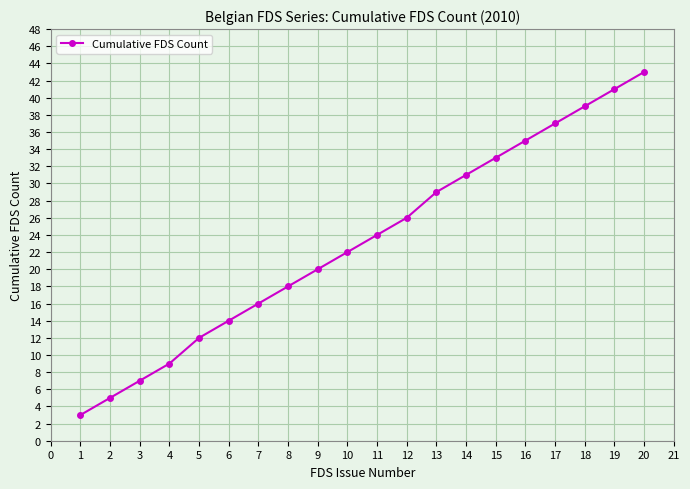

True or false: there are more than 1 points higher than both neighbors.

False